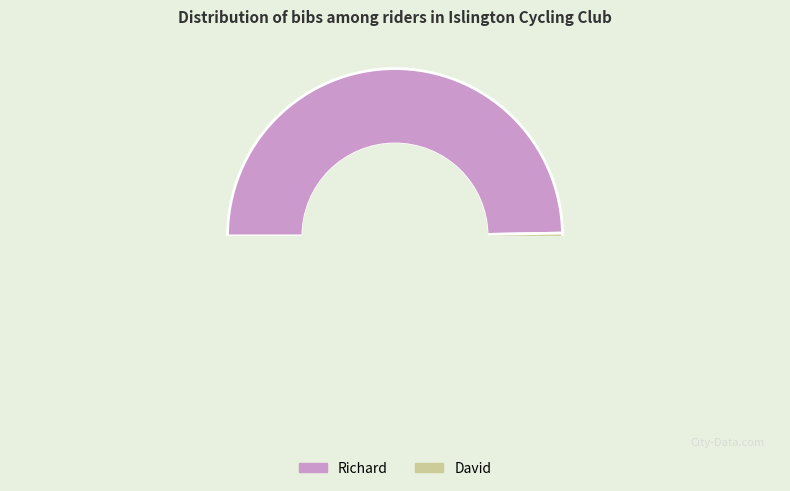

How many segments does this pie chart have?

2